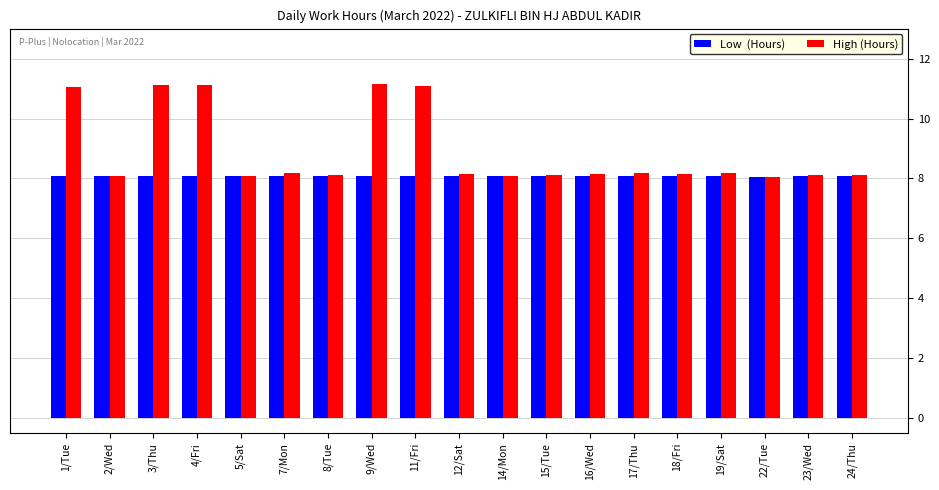

What is the minimum value shown in the chart?

8.1